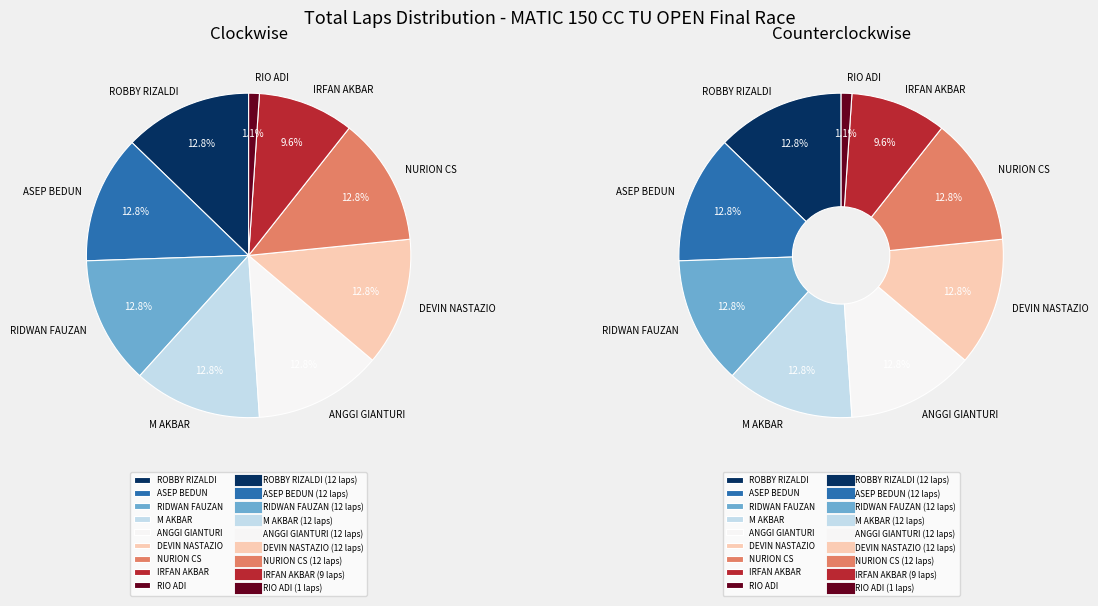

What is the smallest slice in the pie chart?

RIO ADI